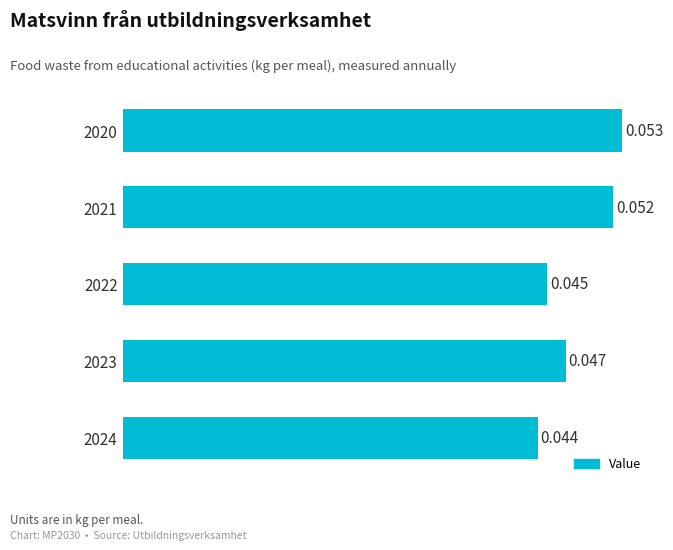

Rank the categories by value from highest to lowest.

2020, 2021, 2023, 2022, 2024